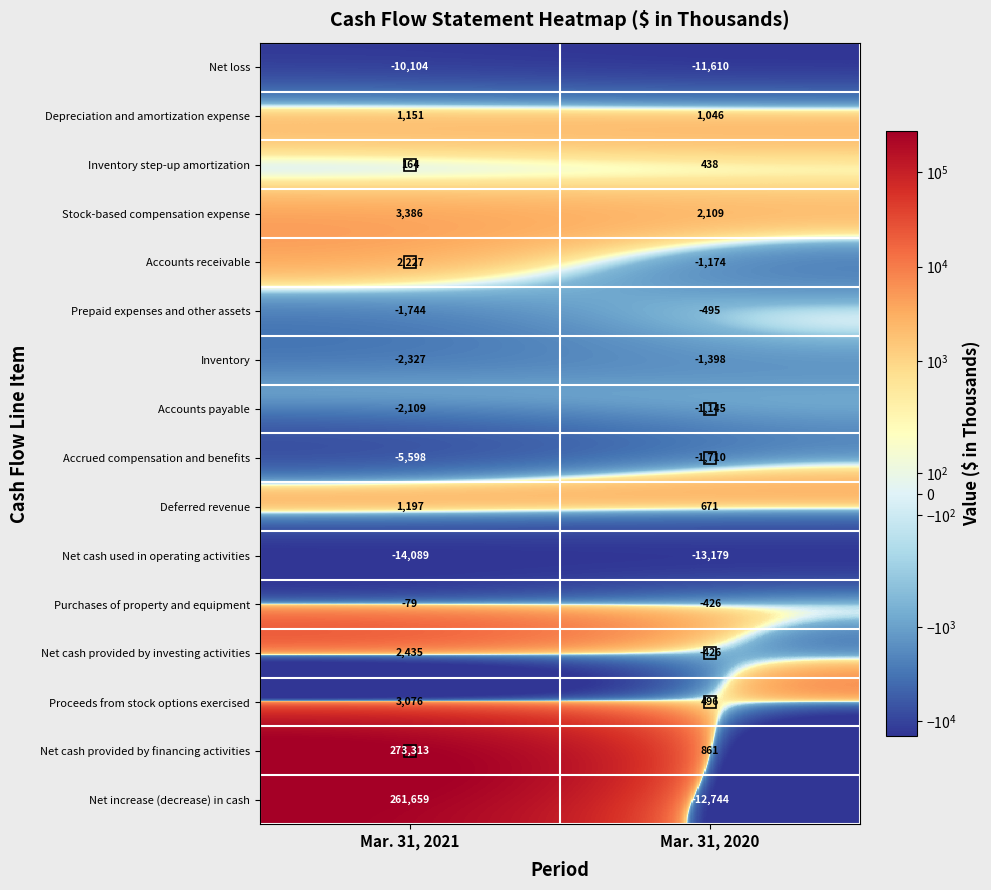

Which category has the lowest value across all series?

Mar. 31, 2021